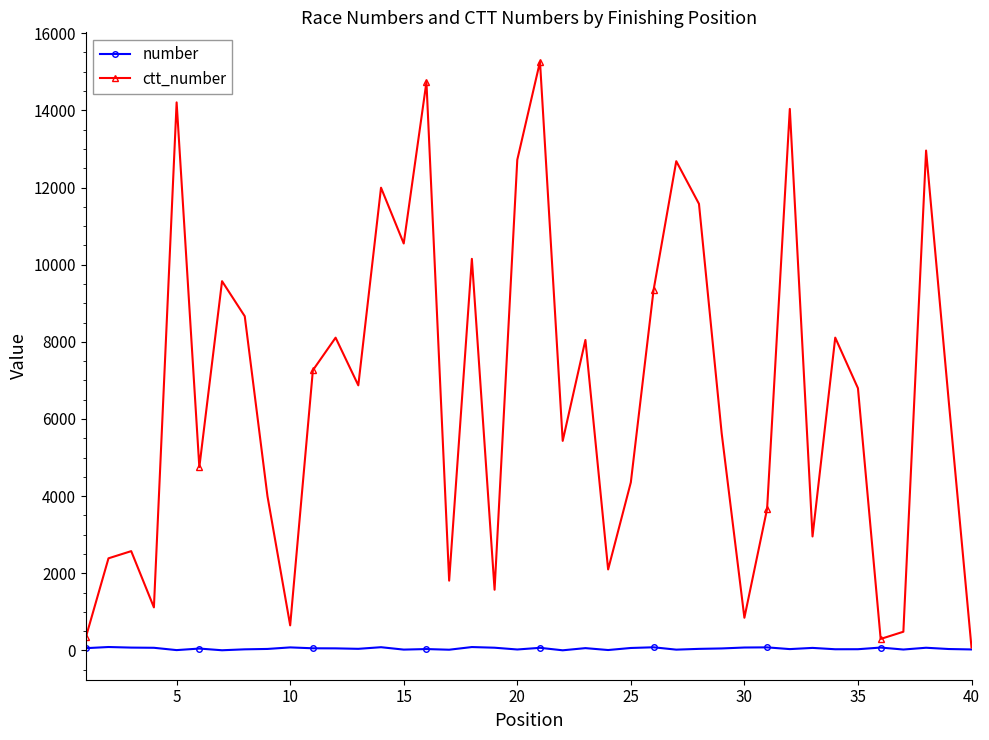

What is the difference between the second highest and second lowest values in the ctt_number series?

14435